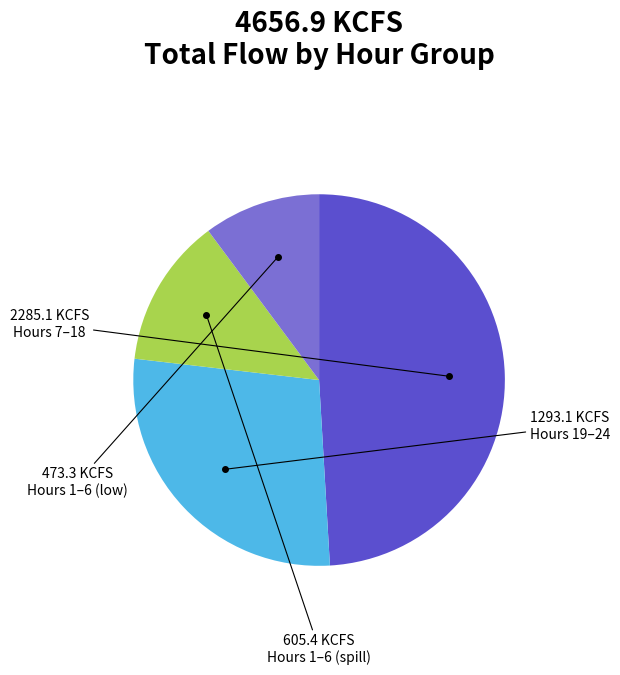

Which slice is the largest?

Hours 7–18